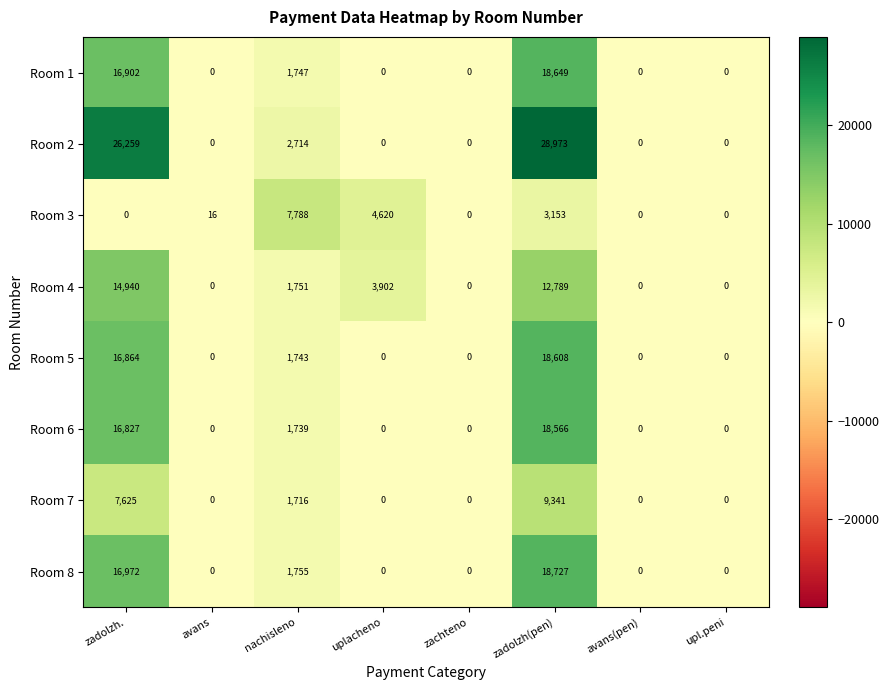

What is the average value of the Room 6 series?

4642